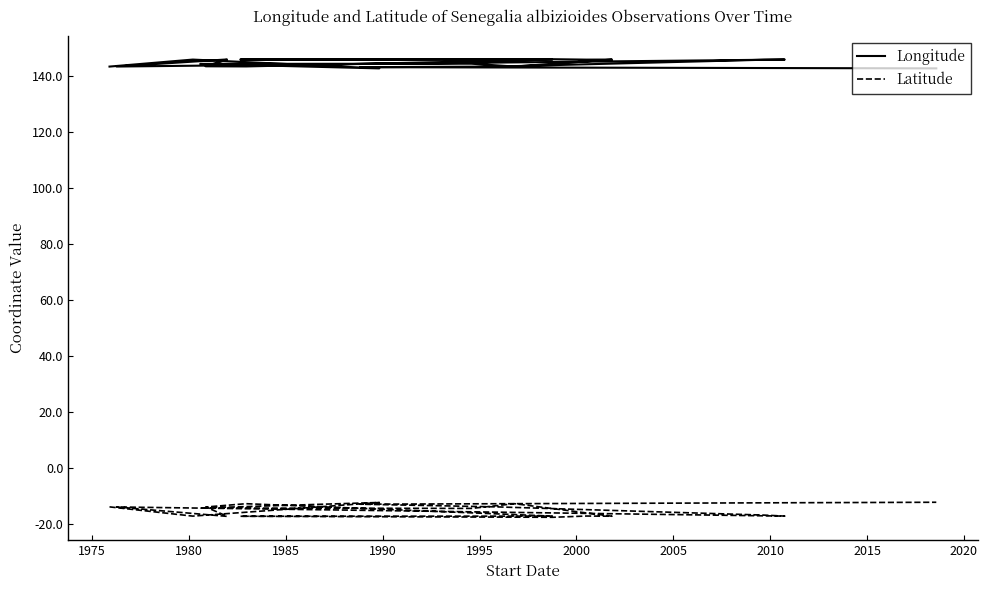

What is the value of the Latitude point at the 18th from the left?

-16.8